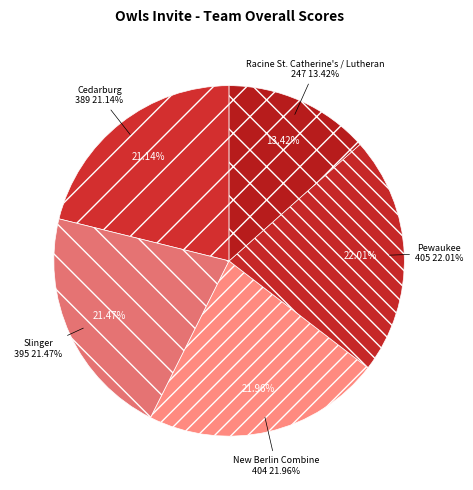

Rank the categories by value from highest to lowest.

Pewaukee, New Berlin Combine, Slinger, Cedarburg, Racine St. Catherine's / Lutheran